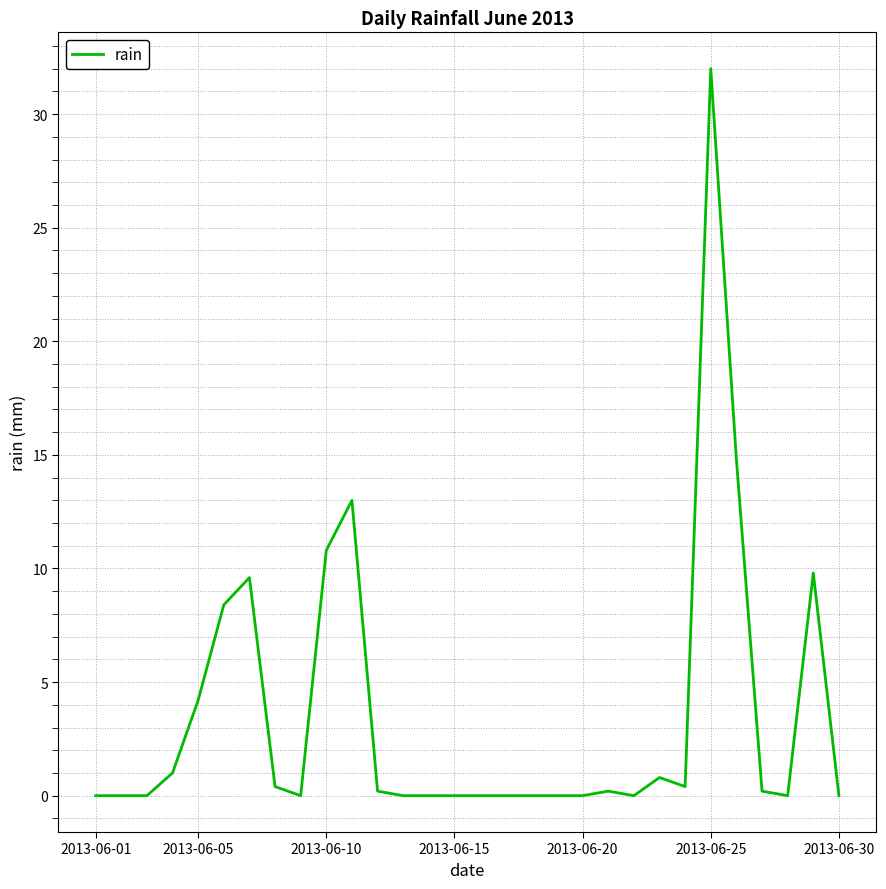

What is the sum of all values?

105.8